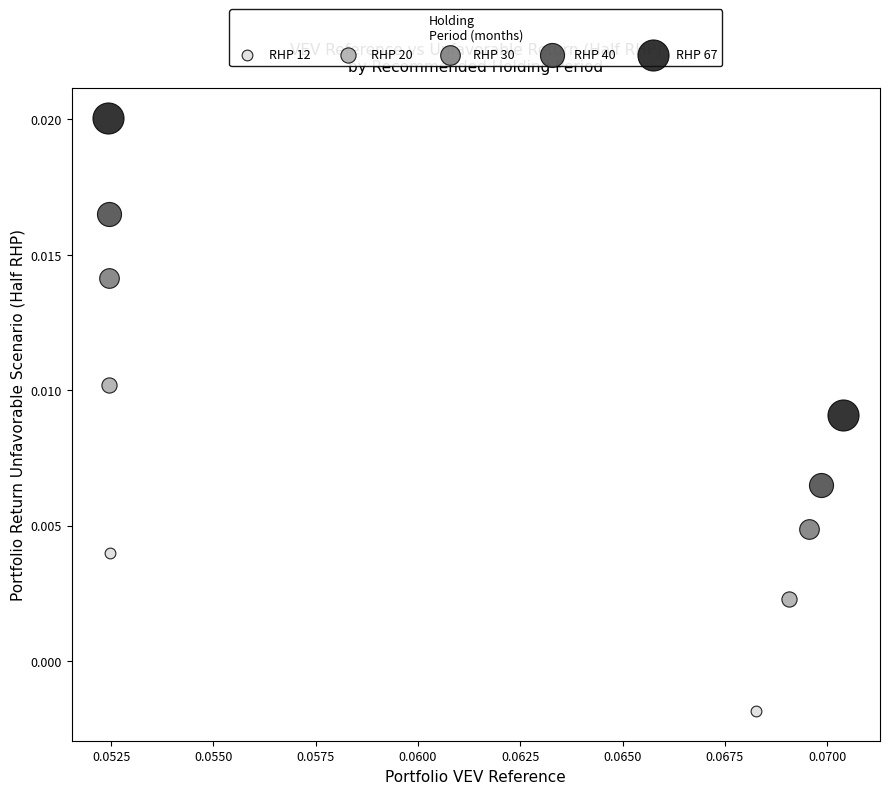

Which series has the largest Y range (max minus min)?

RHP 67